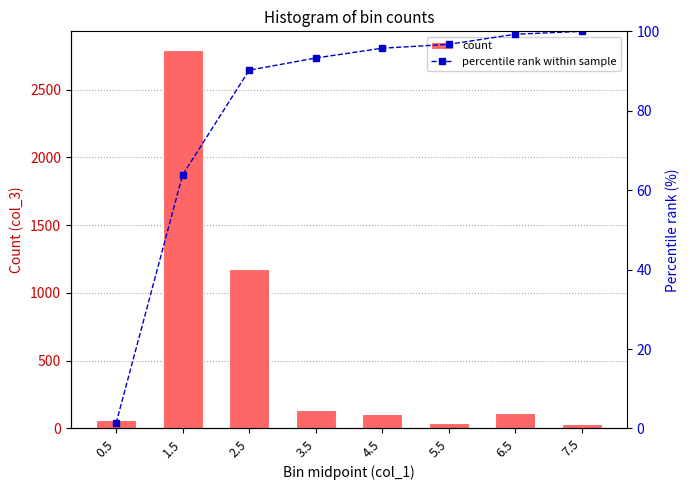

Is it true that count equals 193.8 at 4.5?

False